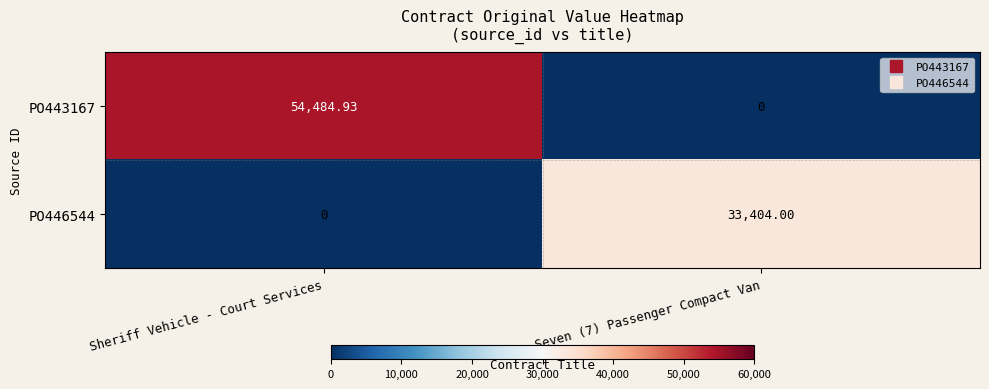

Rank the series at Seven (7) Passenger Compact Van from highest to lowest value.

PO446544, PO443167